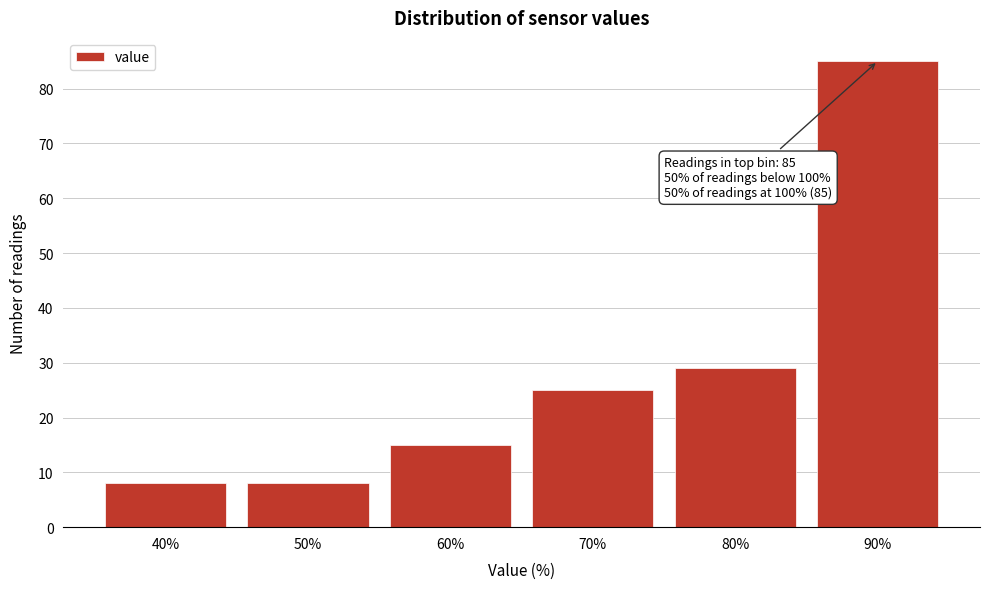

Reading left to right, extract all data points from this chart.

40%=8	50%=8	60%=15	70%=25	80%=29	90%=85